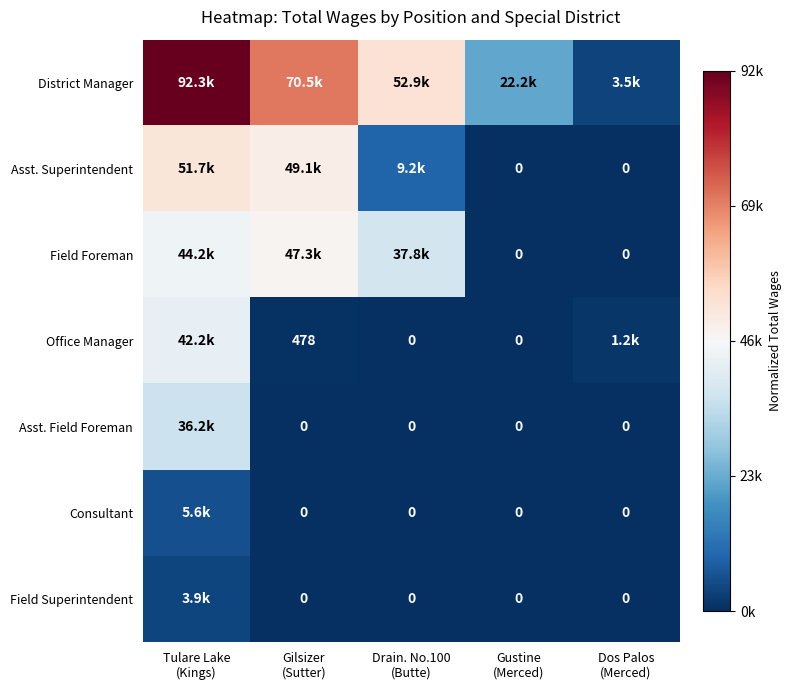

Rank the series at Gustine (Merced) from highest to lowest value.

District Manager, Asst. Superintendent, Field Foreman, Office Manager, Asst. Field Foreman, Consultant, Field Superintendent